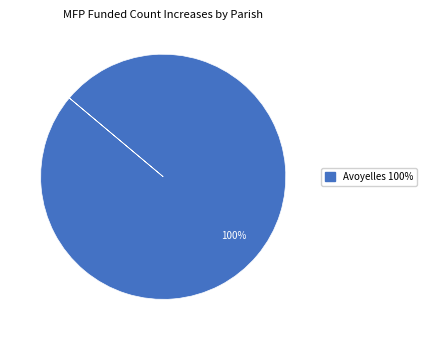

Does any single category account for the majority?

Yes